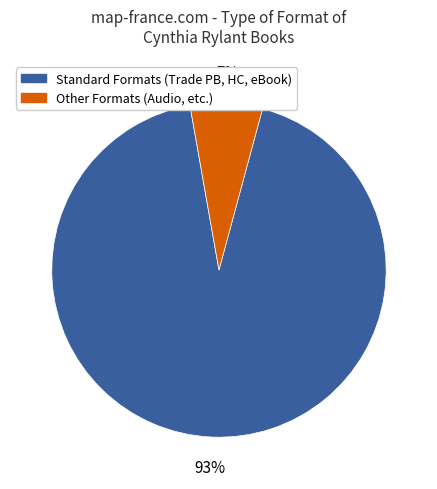

To the nearest percent, what is the average slice percentage?

50%